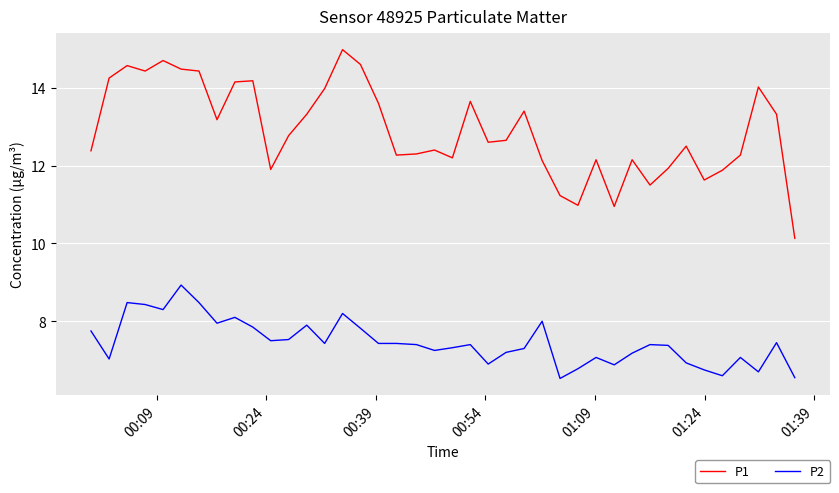

True or false: P1 and P2 cross at least once.

False